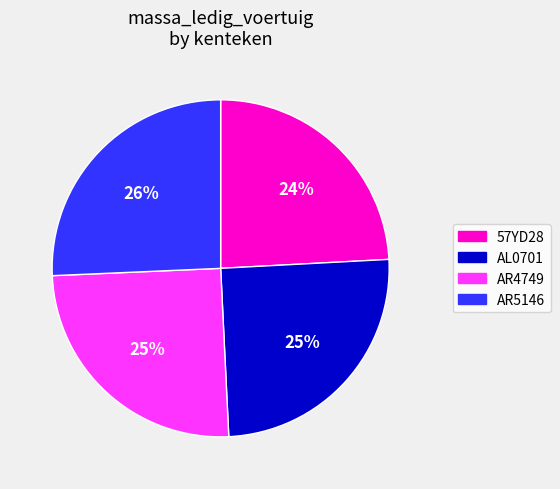

Count the number of slices in the pie.

4